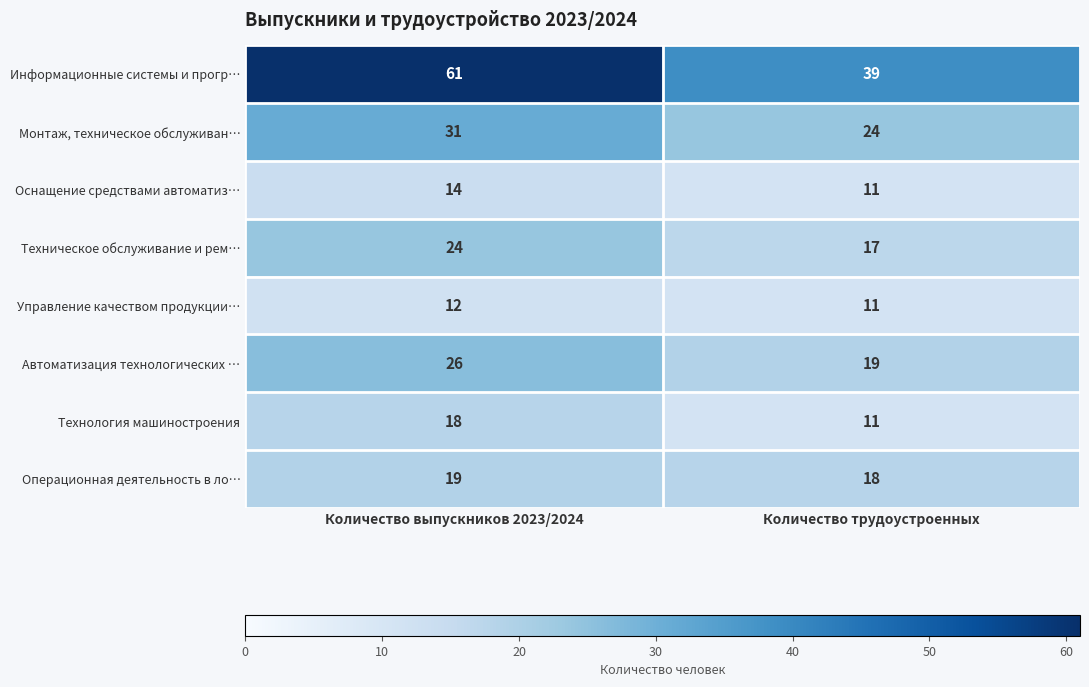

What is the greatest value displayed?

61